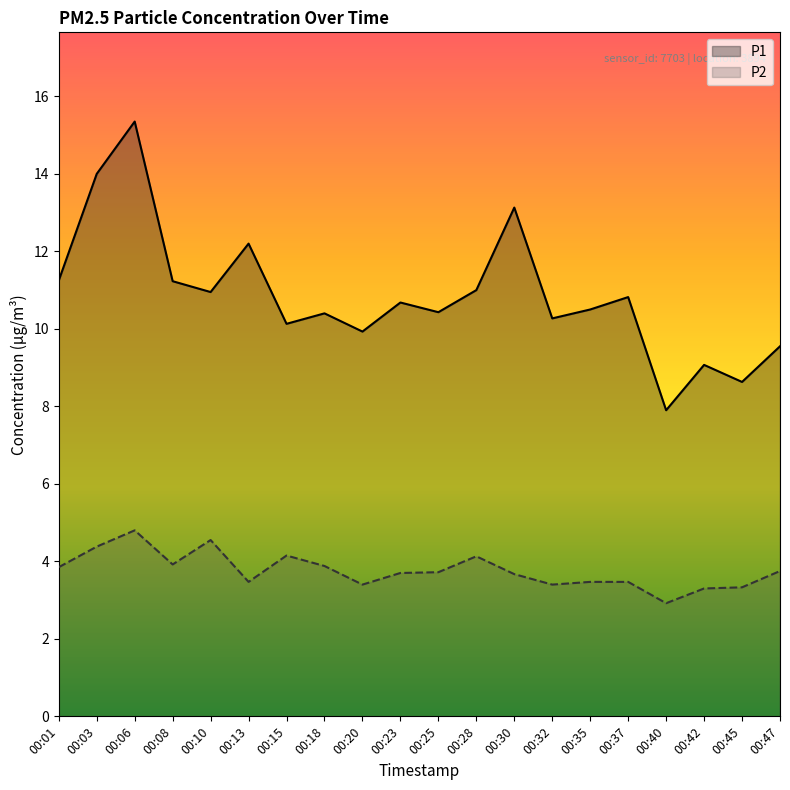

How many lines are shown in the chart?

2